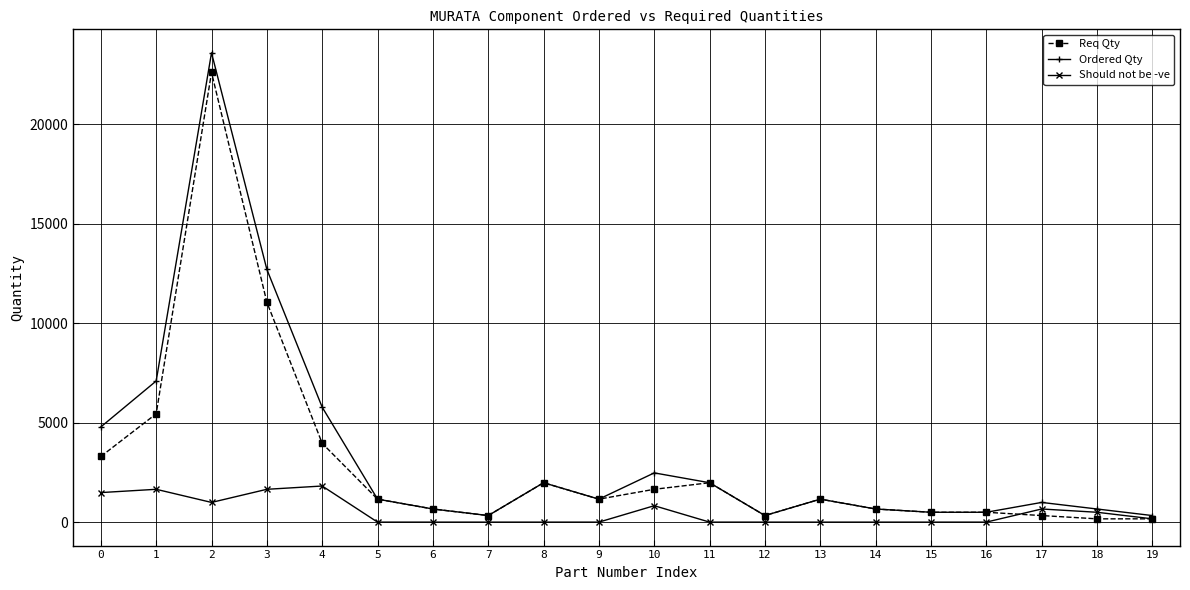

The Ordered Qty series shows 1236 at 0. True or false?

False